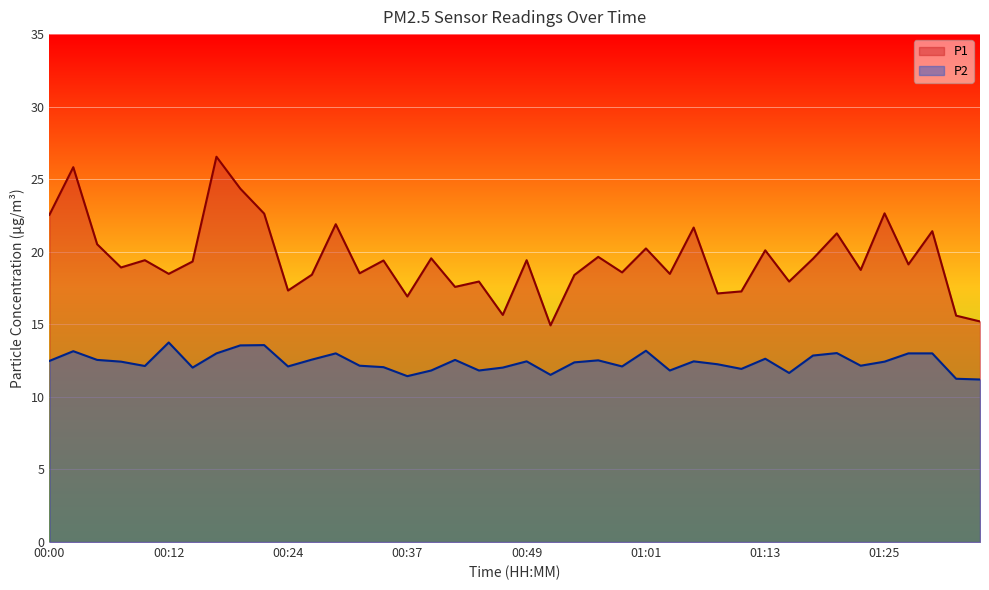

What is the value of the P1 point at the 26th from the left?

20.2